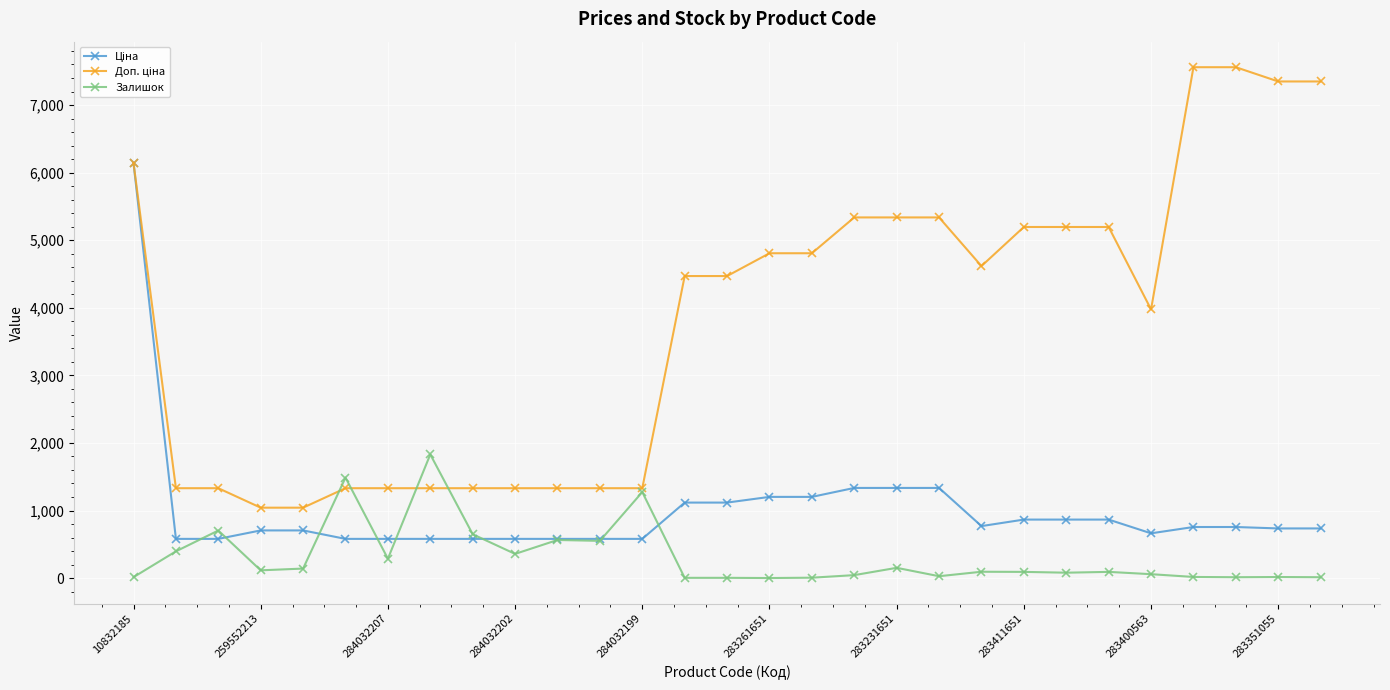

True or false: Залишок has more than 0 points higher than both neighbors.

True